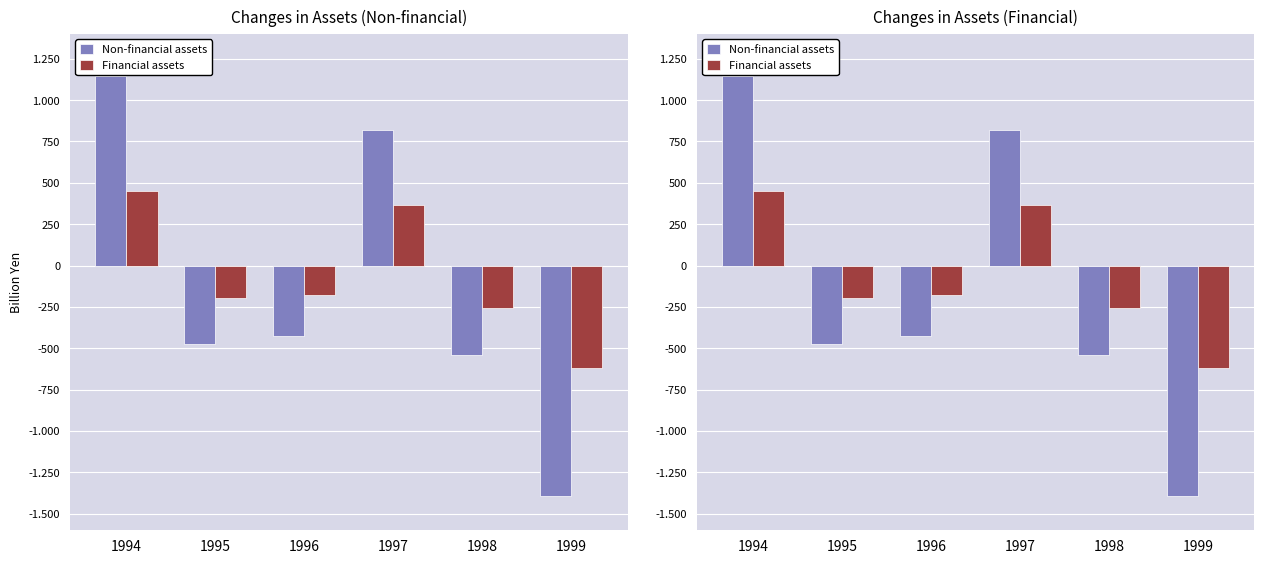

The Financial assets series shows 366.6 at 1997. True or false?

True